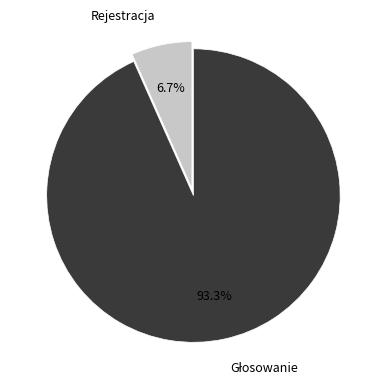

Is Rejestracja the majority of the pie?

No